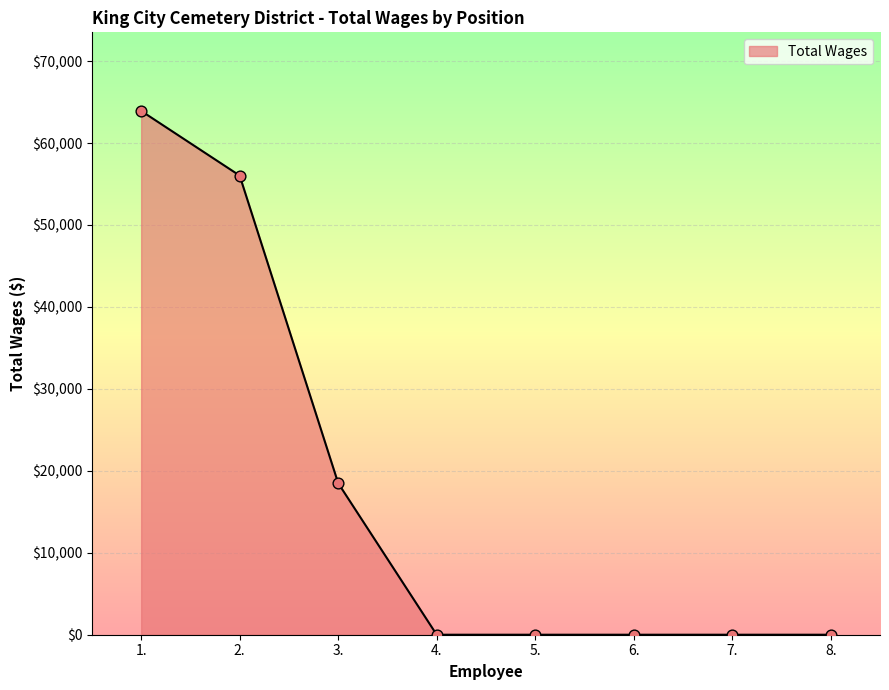

Between 5. and 3., which is larger?

3.